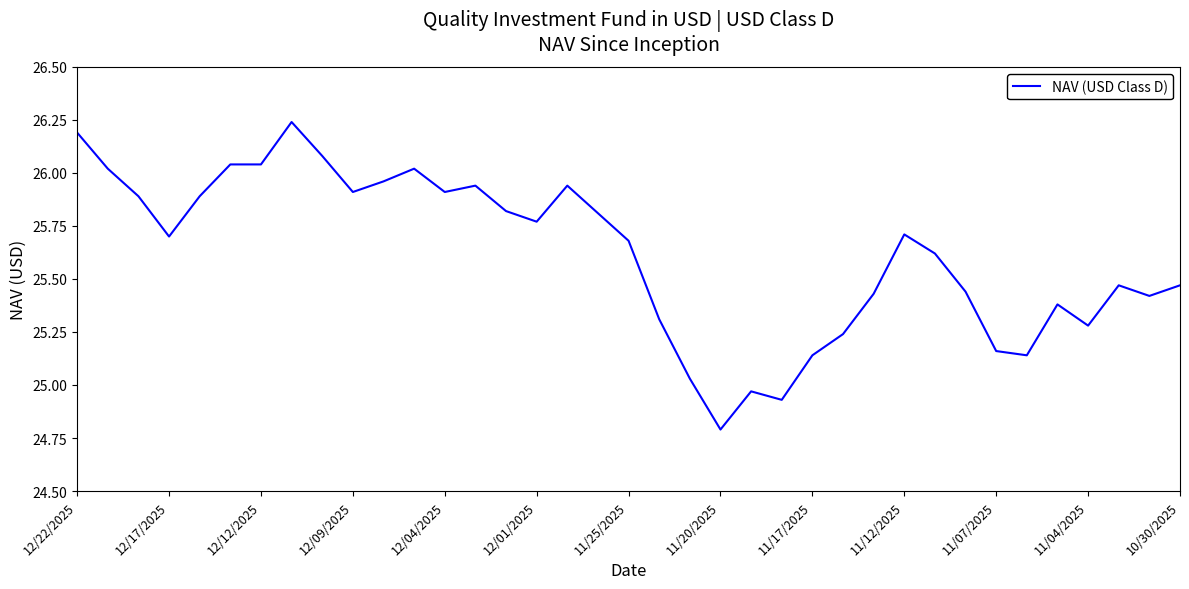

Where does the data first go above 25?

12/22/2025